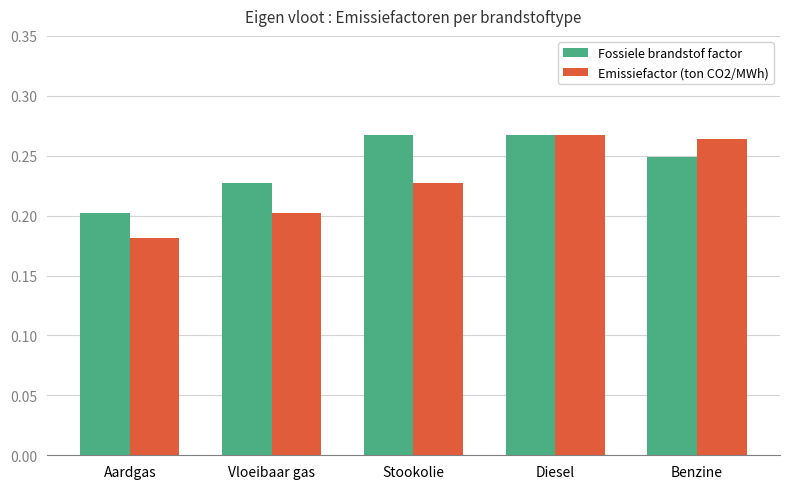

At which label is Fossiele brandstof factor closest to 0?

Aardgas